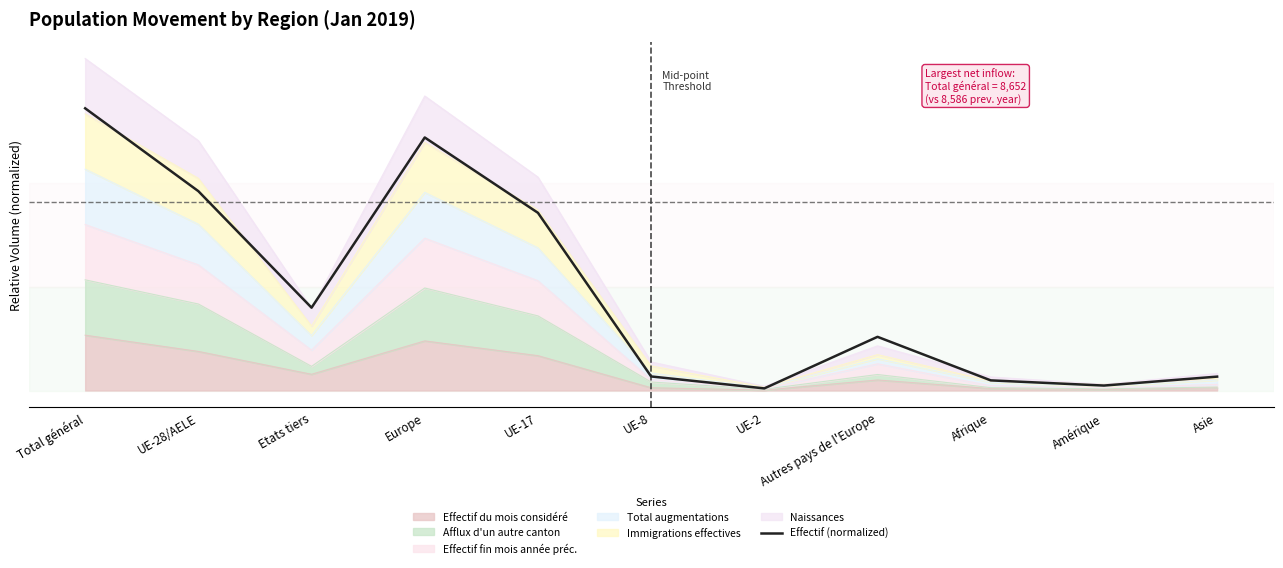

Reading left to right, list all the values displayed in this chart.

510.0	360.3	149.7	457.3	321.1	25.4	3.8	97.0	18.3	9.0	25.1